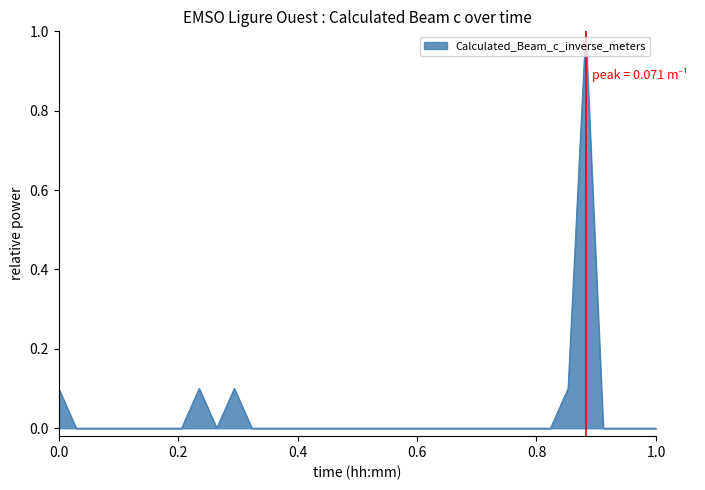

Does the chart display data point markers on the line(s)?

No